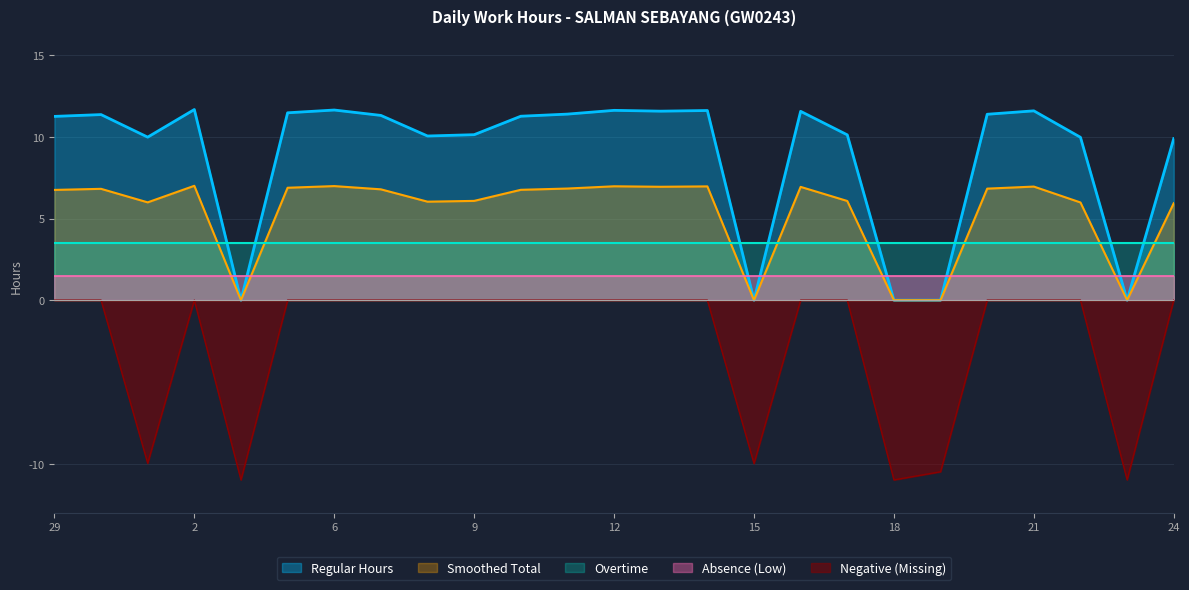

What is the difference between the second highest and minimum values in the Smoothed Total series?

7.0